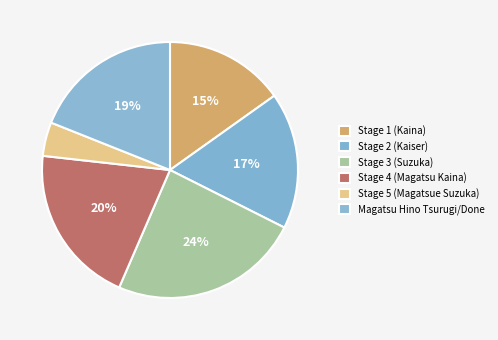

The Stage 2 (Kaiser) slice represents 31% of the pie. True or false?

False